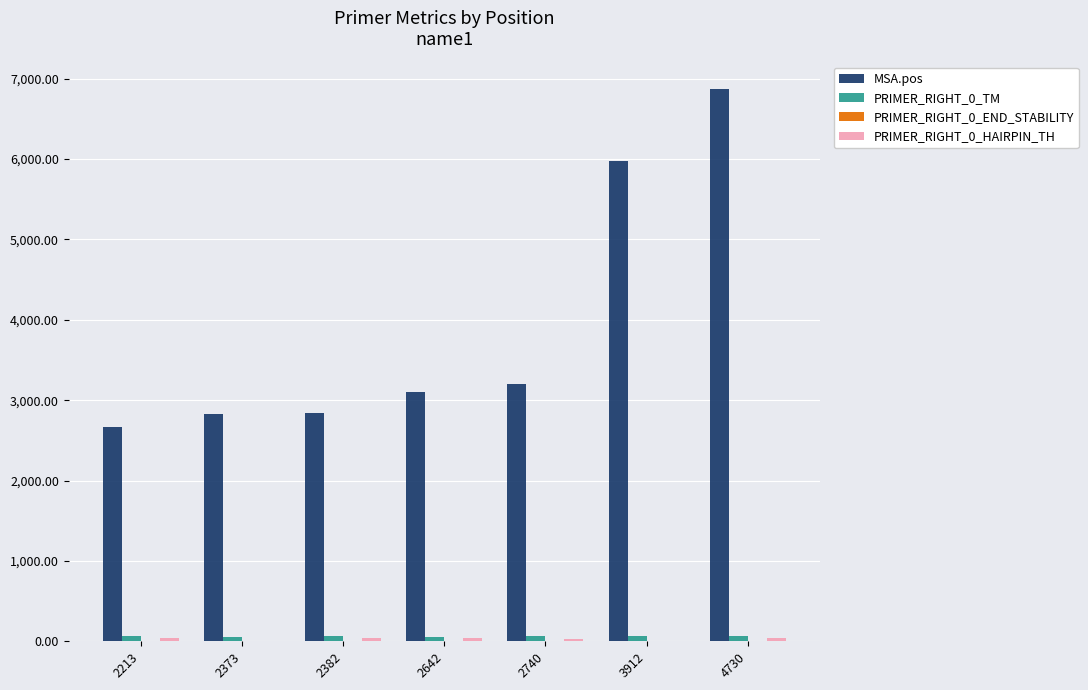

At which label is MSA.pos closest to 4771?

3912